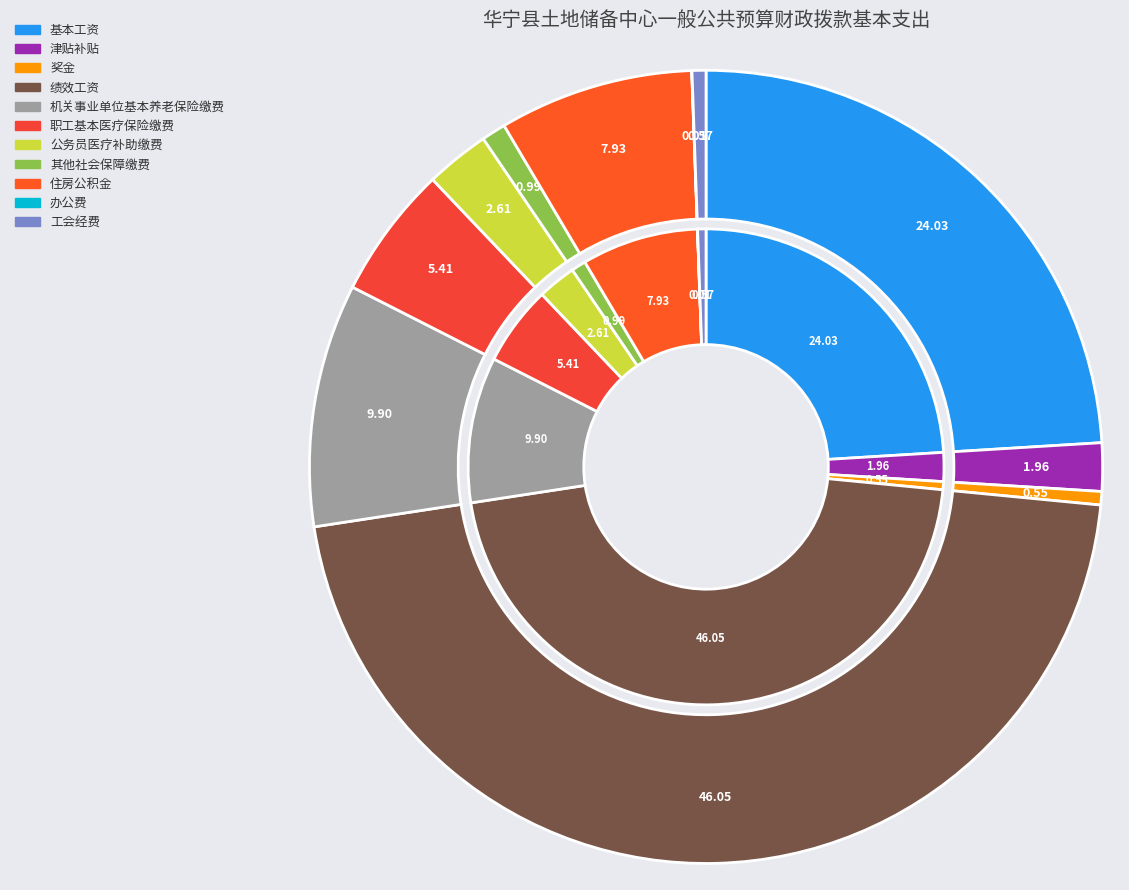

Is it true that 住房公积金 is 8% of the pie?

True